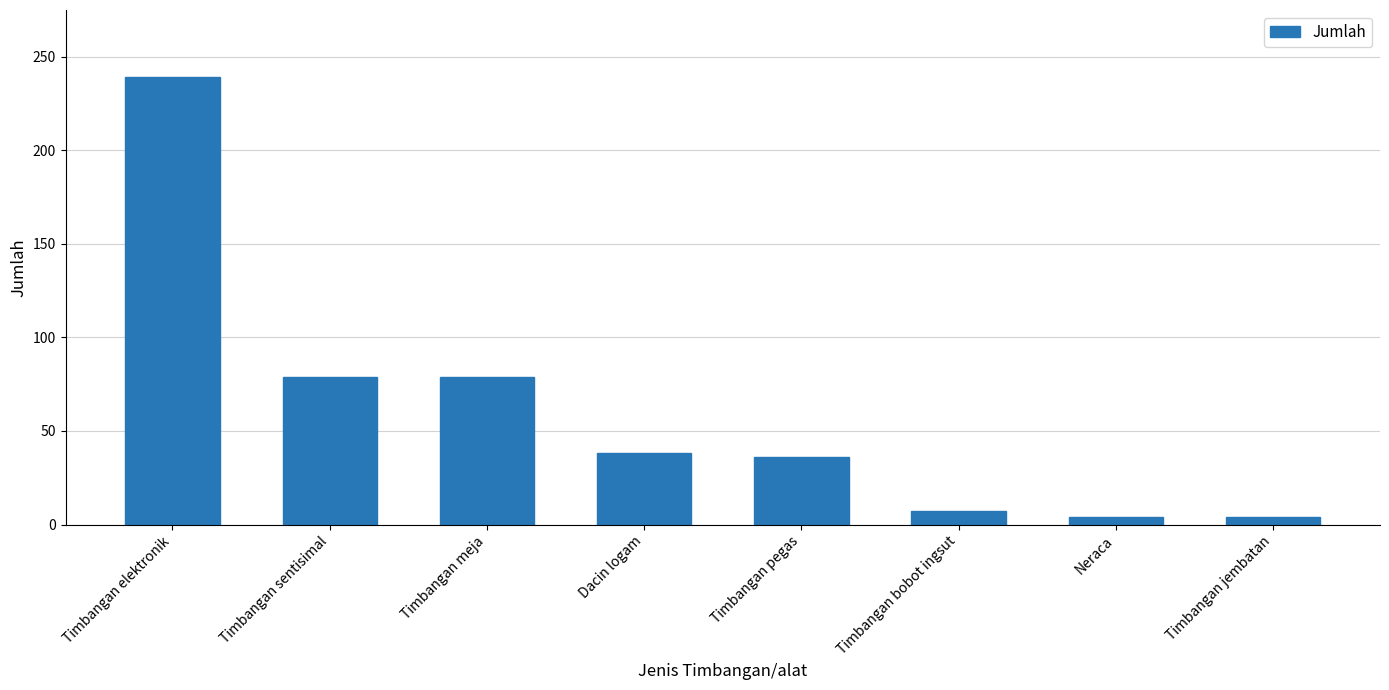

What is the label of the 5th bar from the right?

Dacin logam